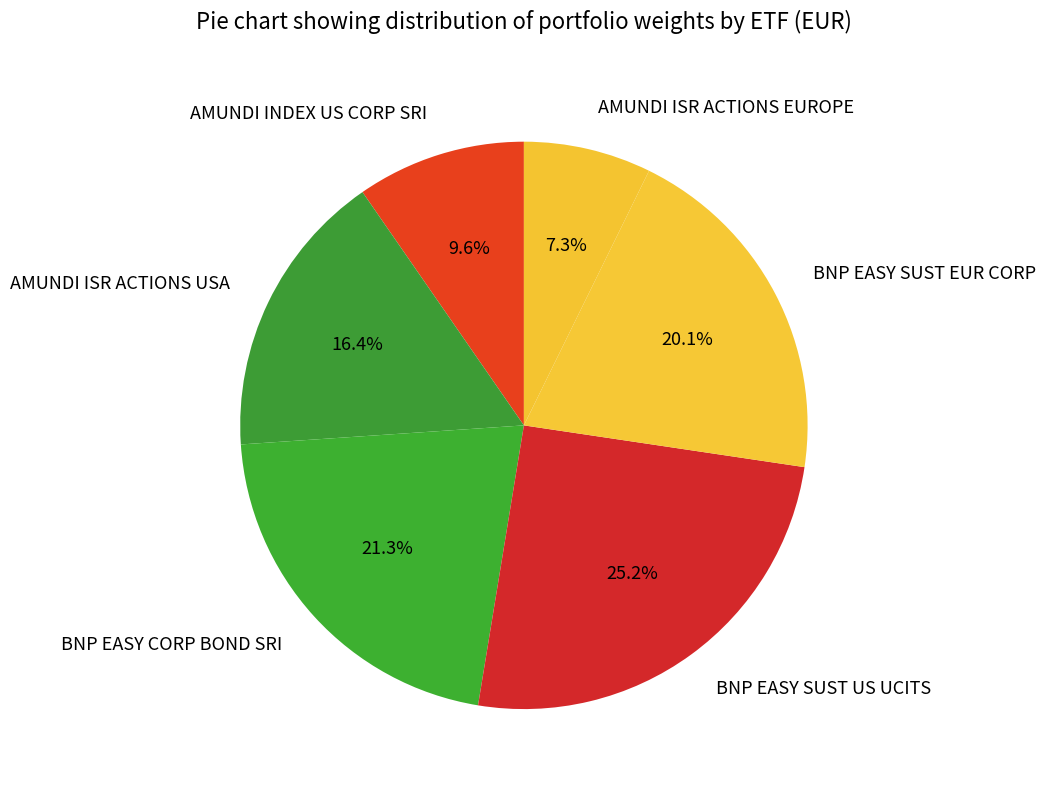

How many segments does this pie chart have?

6